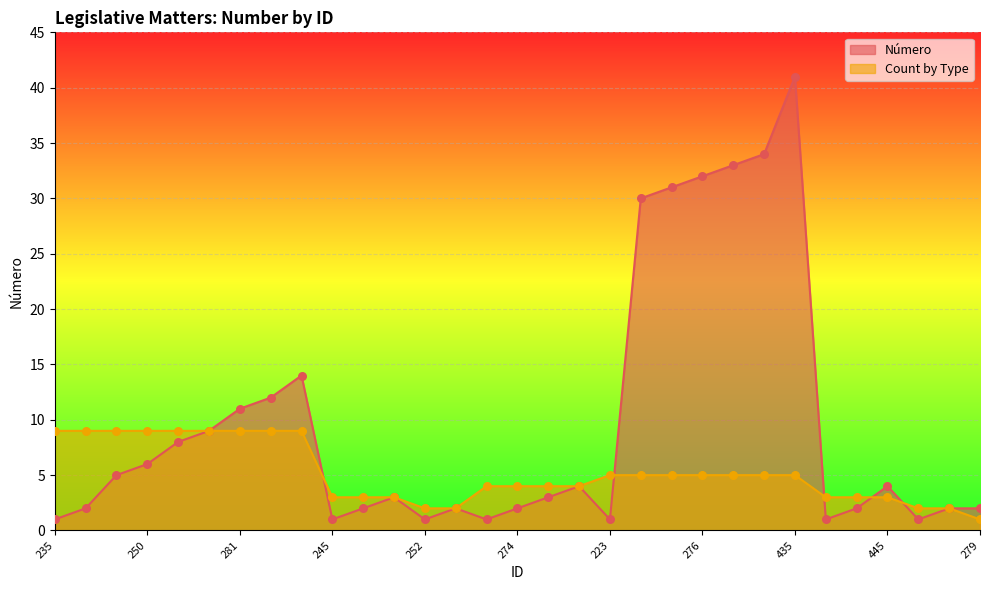

What are all the series names shown in the legend?

Número, Count by Type